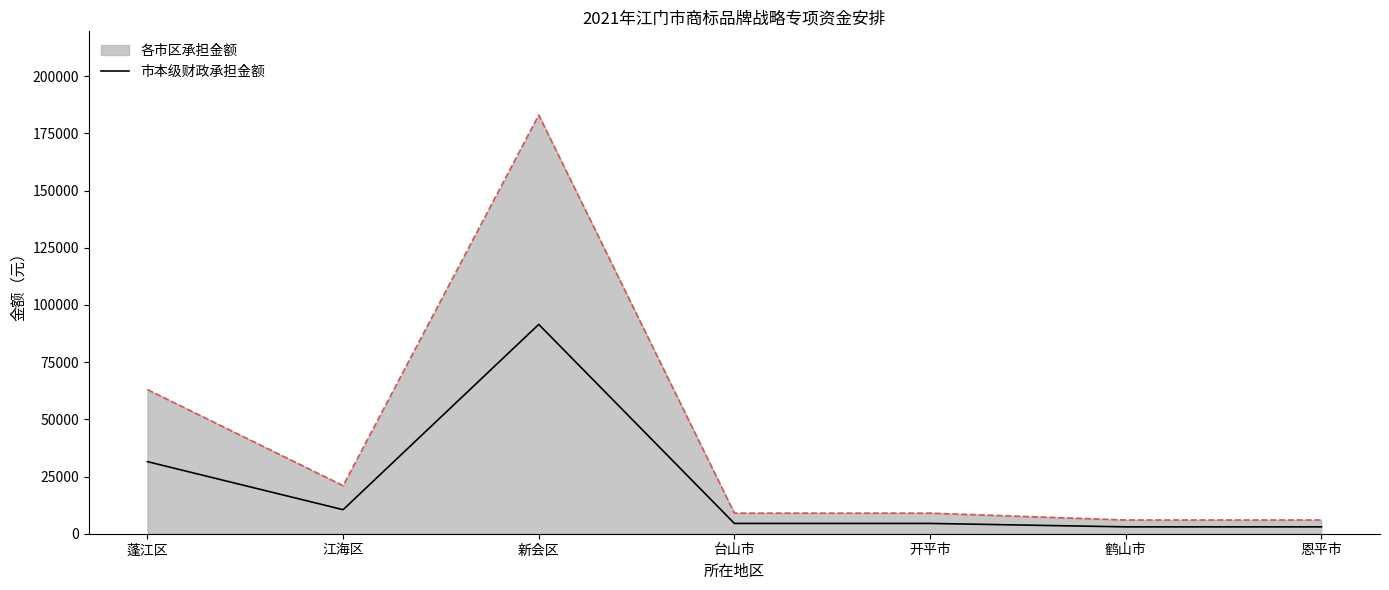

What is the difference between the second highest and second lowest values in the 市本级财政承担金额 series?

28500